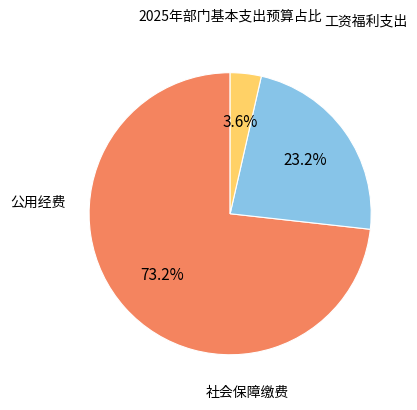

Is there any slice that represents more than half of the pie?

Yes